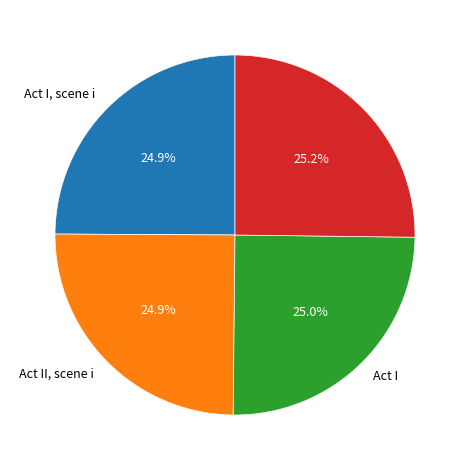

Is there any slice that represents more than half of the pie?

No